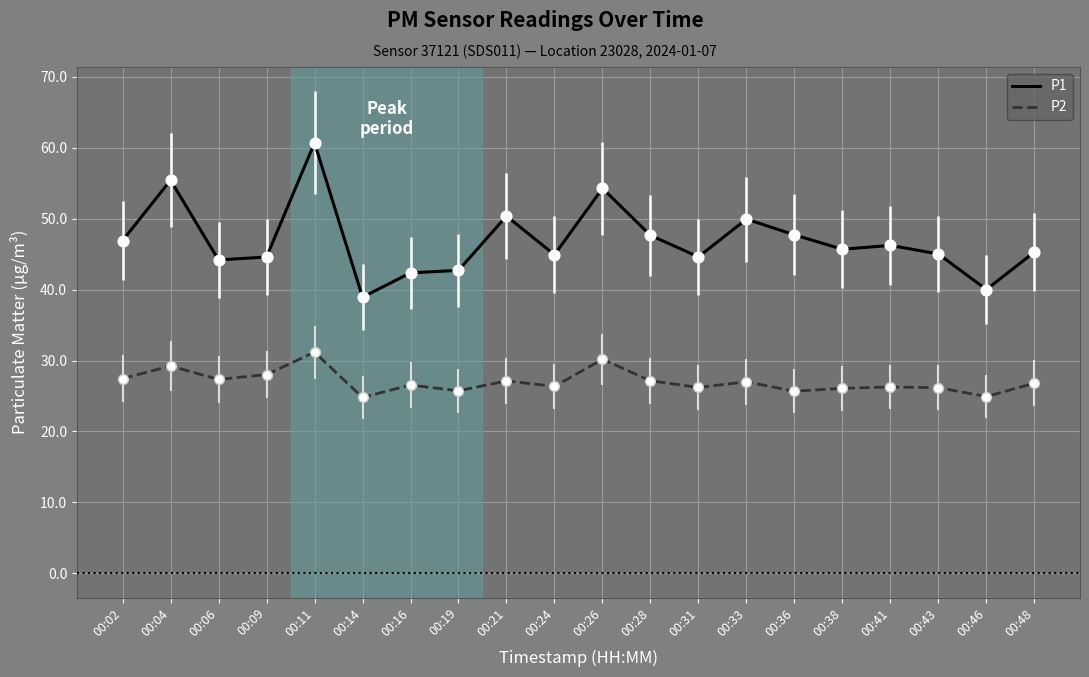

Which series has the widest spread of values?

P1